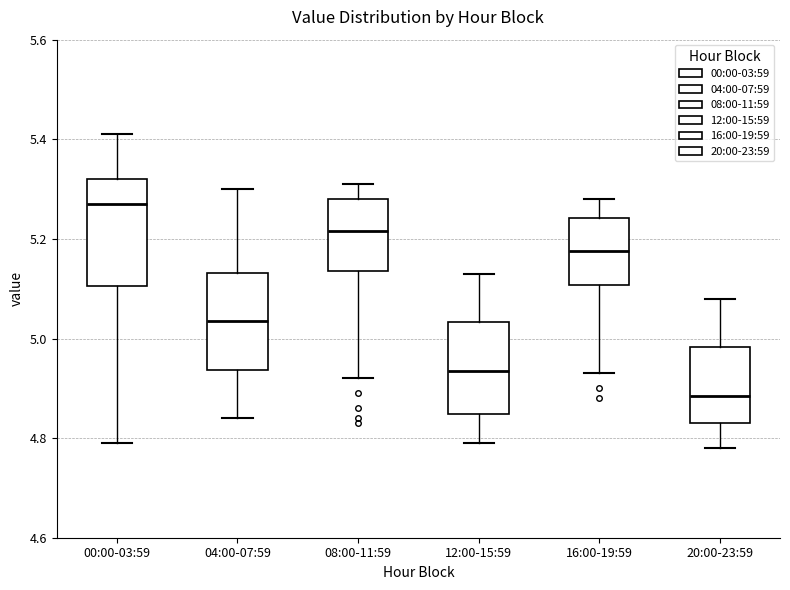

Which box has the highest median line?

00:00-03:59